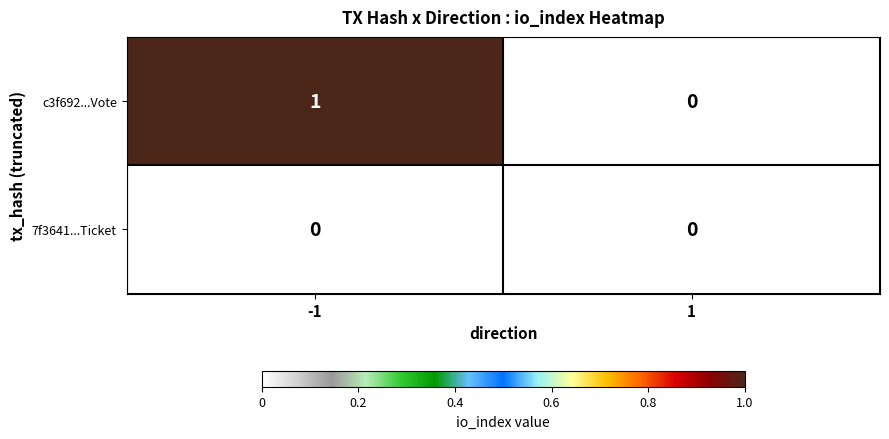

Which series has the largest range (max minus min)?

c3f692...Vote